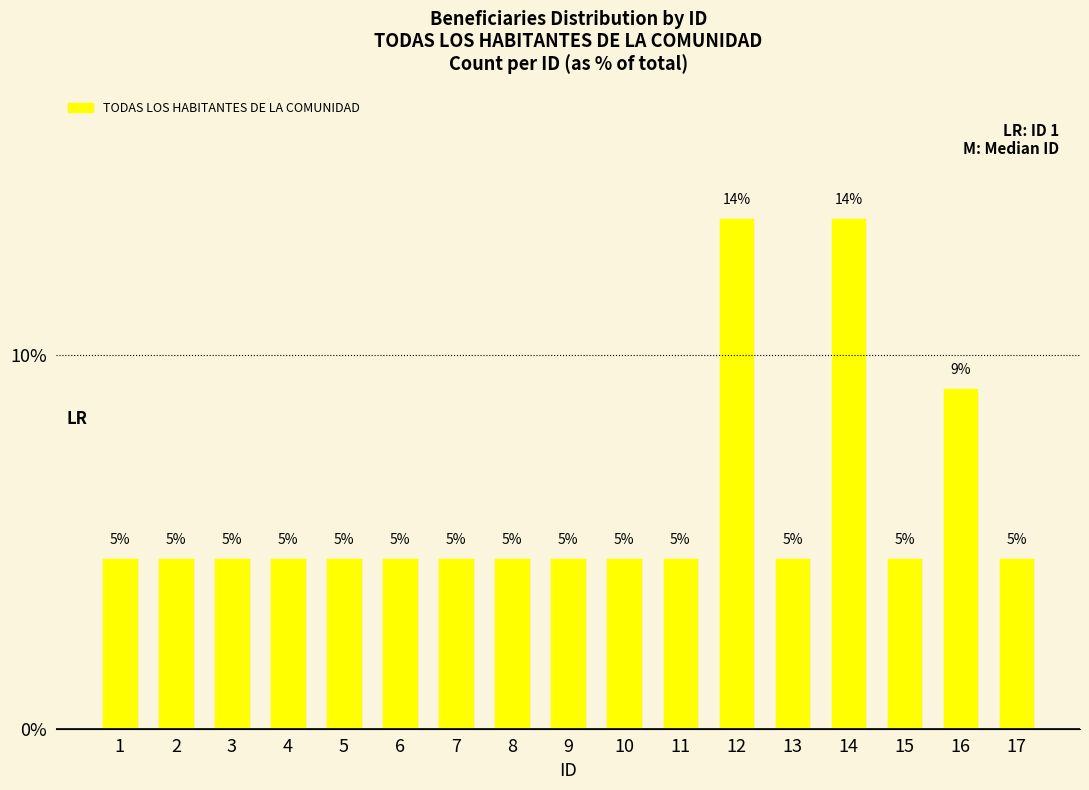

How many bars are there in total?

17